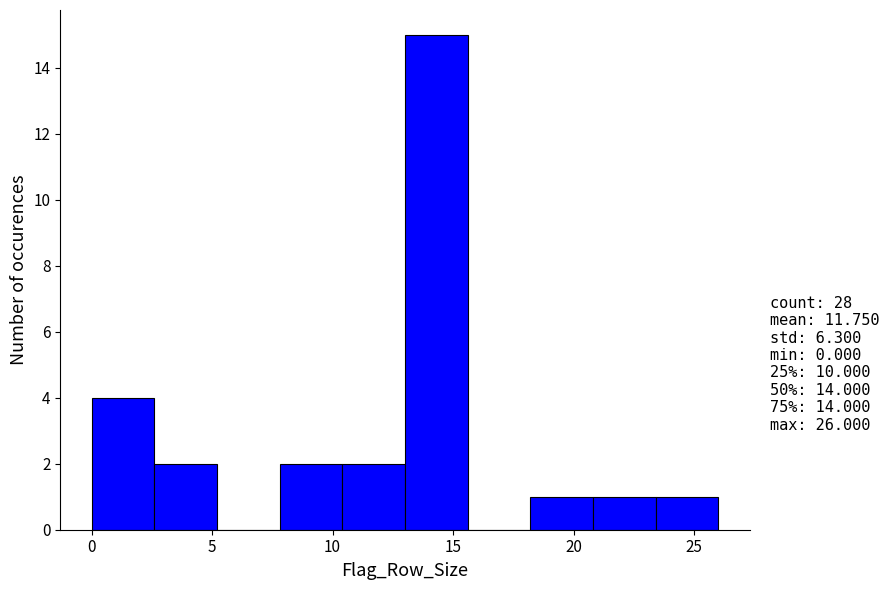

Over which range of the x-axis is the bar tallest?

13.0 to 15.6